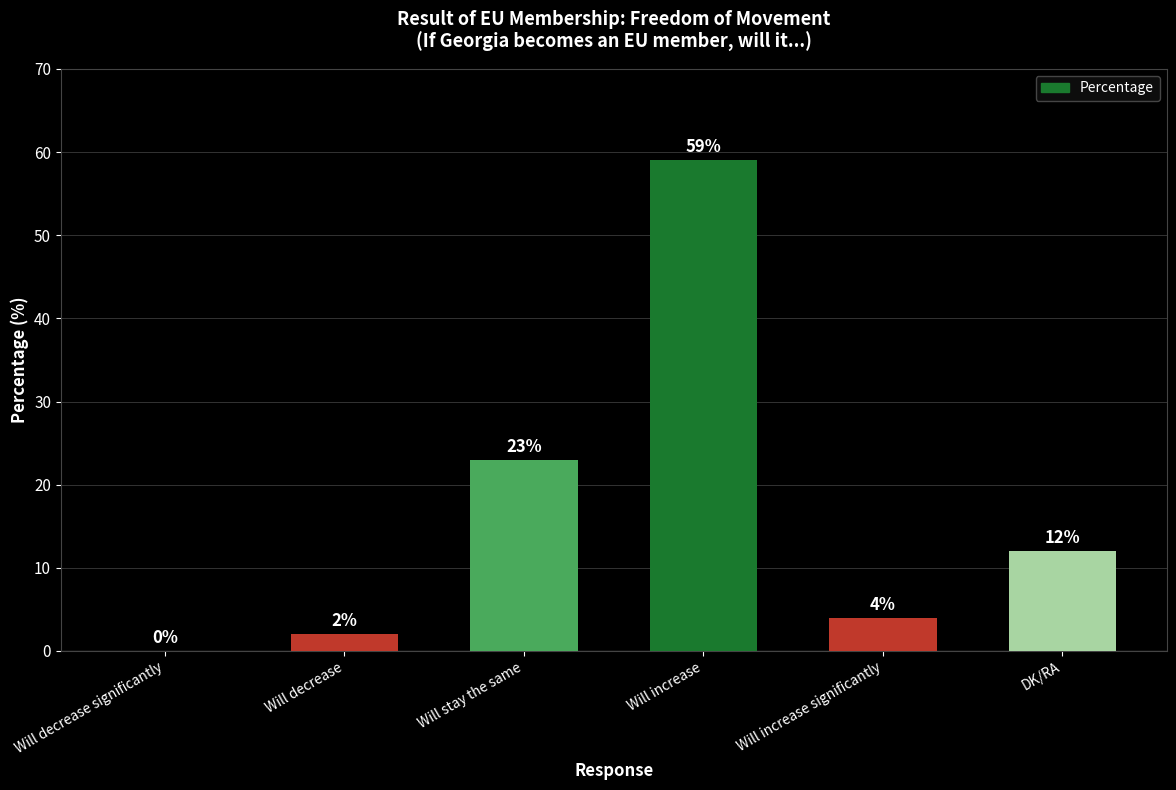

What is the sum of the values at Will increase significantly and Will decrease significantly?

4